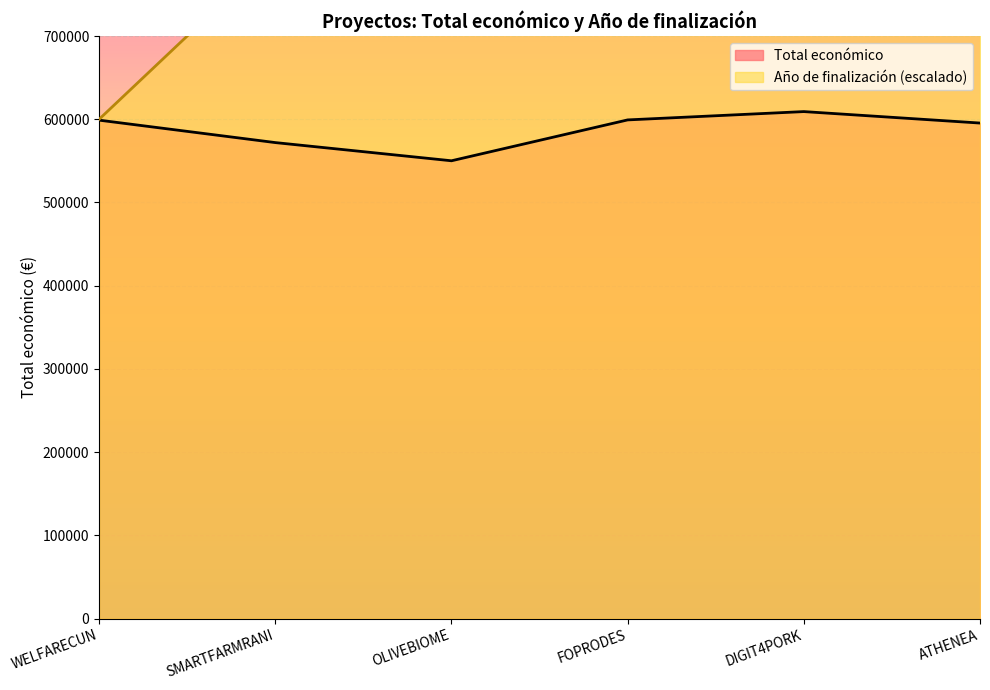

Between DIGIT4PORK and FOPRODES, which is larger?

DIGIT4PORK